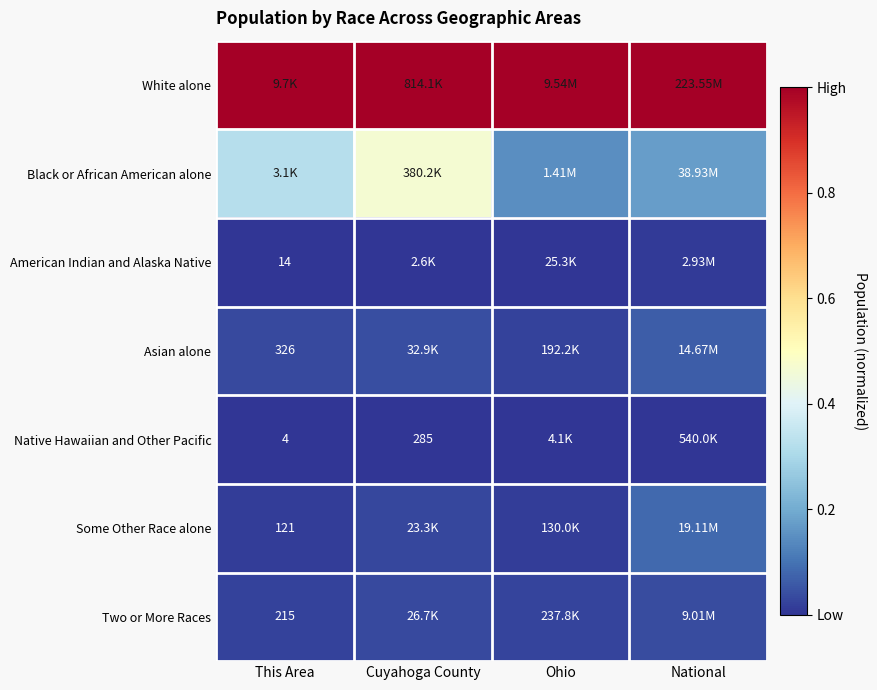

List the series in order of their peak value, lowest first.

Native Hawaiian and Other Pacific, American Indian and Alaska Native, Two or More Races, Asian alone, Some Other Race alone, Black or African American alone, White alone